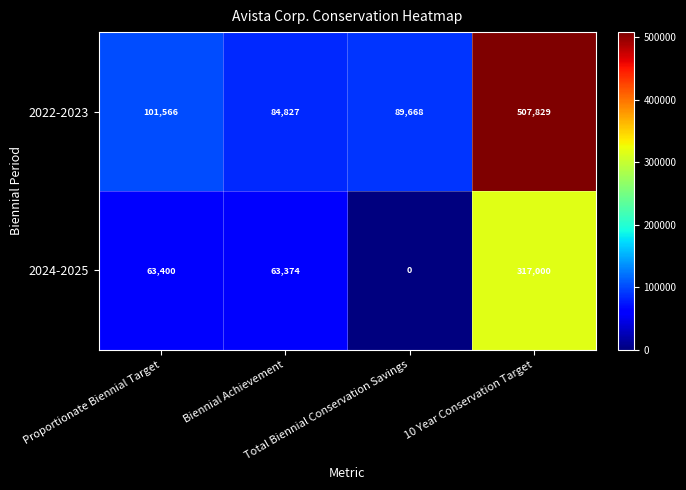

List the series in order of their peak value, highest first.

2022-2023, 2024-2025